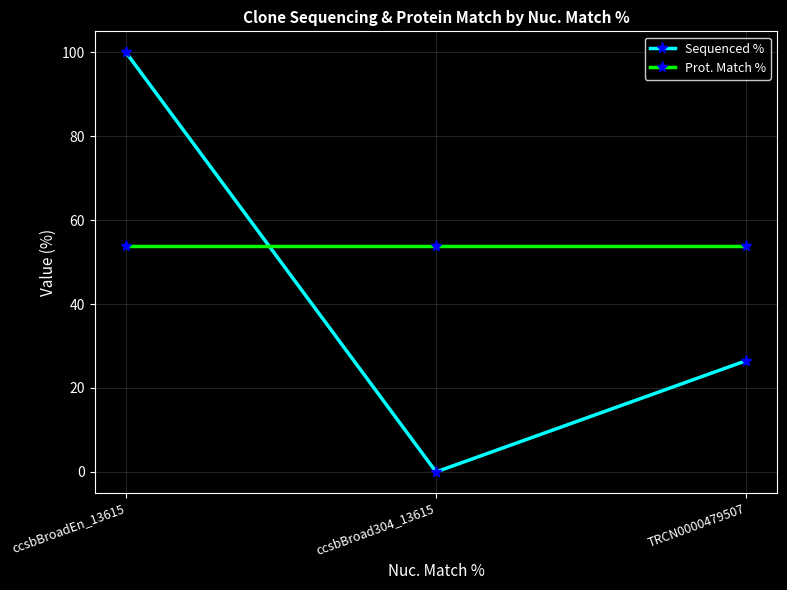

What is the sum of all Sequenced % values?

126.5